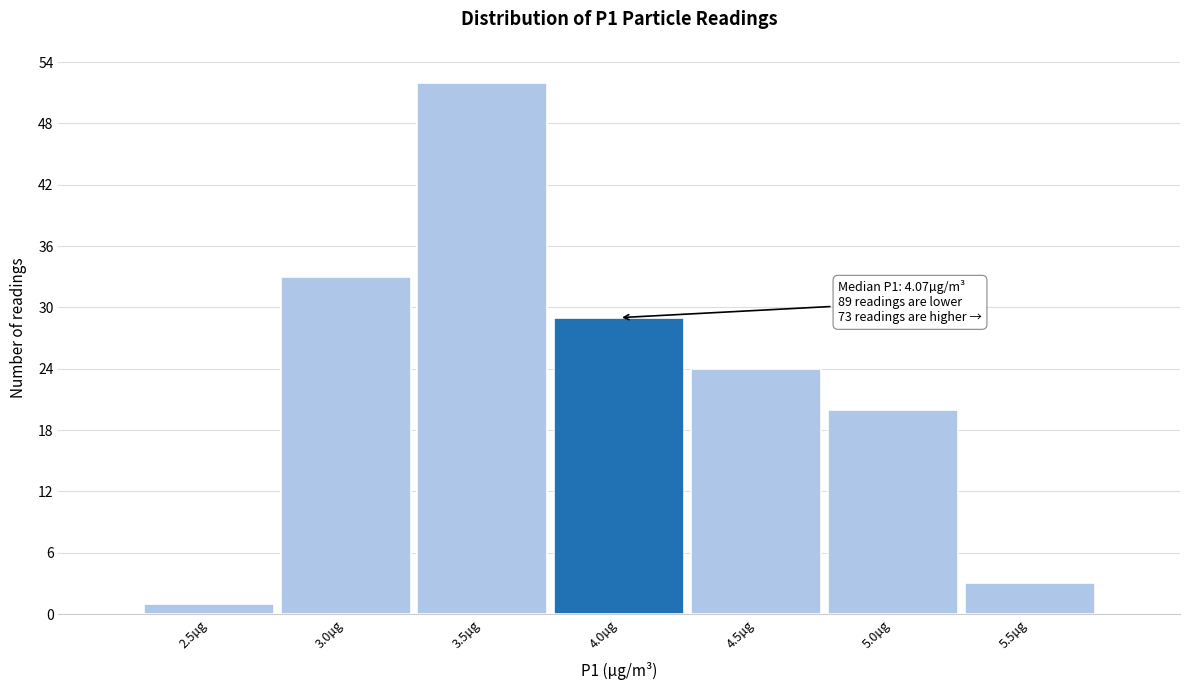

Reading left to right, extract all data points from this chart.

1	33	52	29	24	20	3